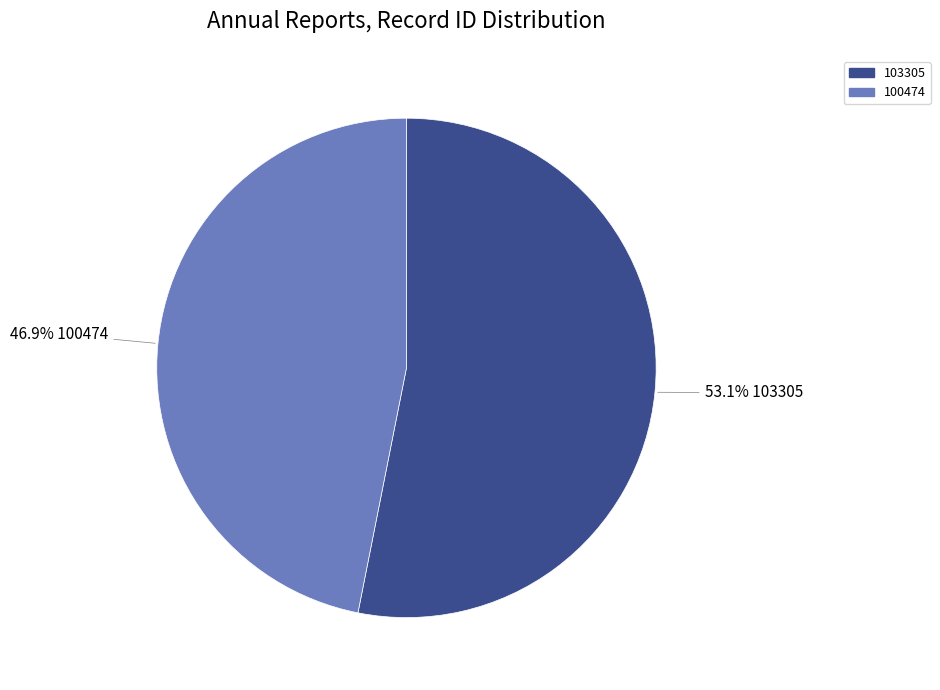

How many segments does this pie chart have?

2